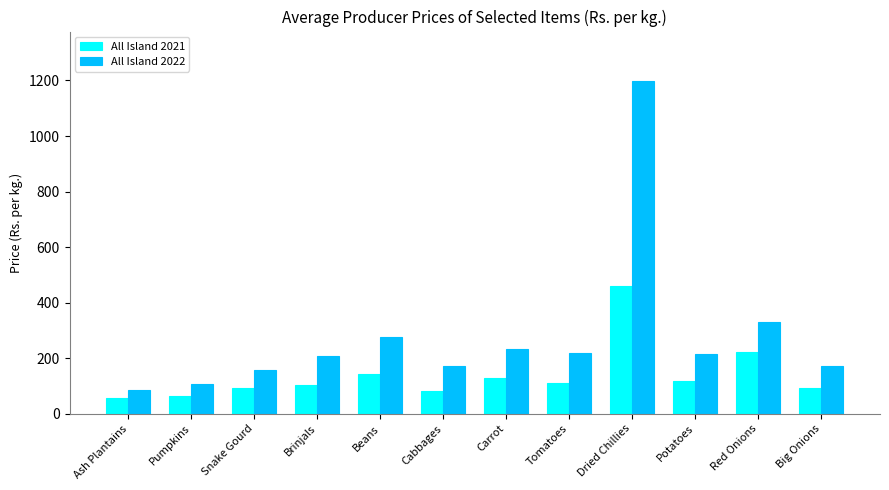

At which label is All Island 2022 closest to 641?

Red Onions